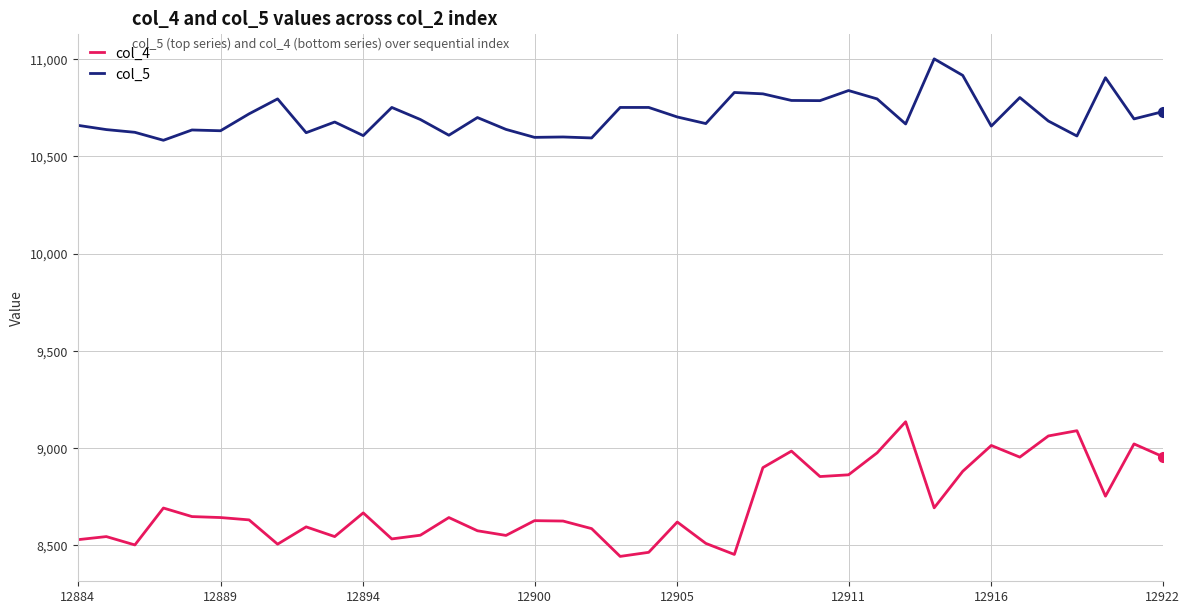

What is the lowest value of the col_5 series?

10583